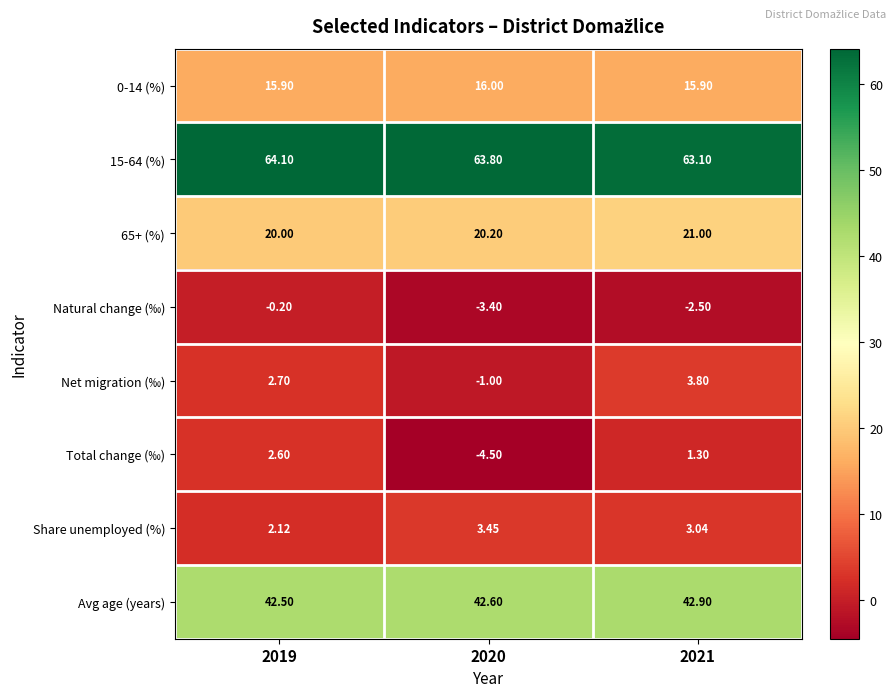

Between 2020 and 2021, which series saw the biggest shift?

Total change (‰)